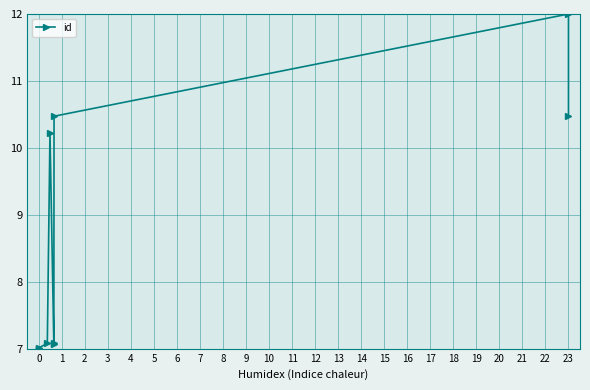

The value at 0 is 7.0. True or false?

True